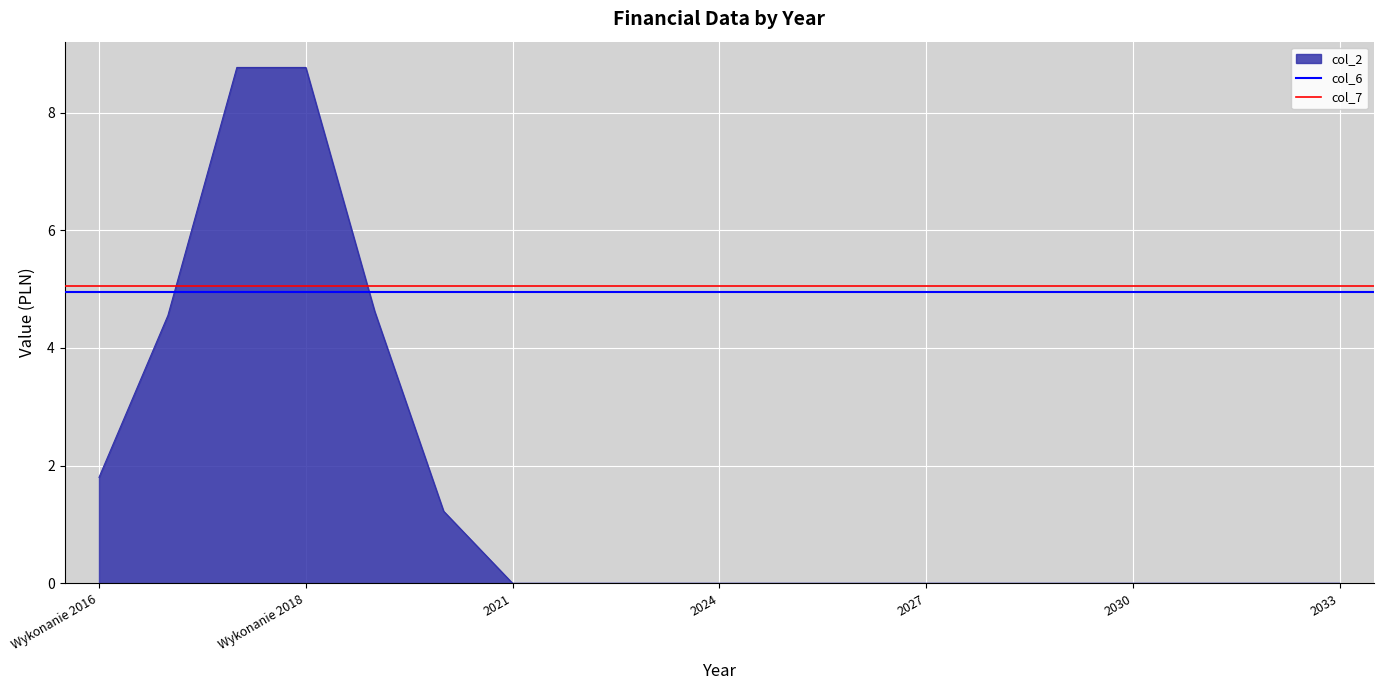

True or false: col_2 has a value of 8.8 at Wykonanie 2018.

True